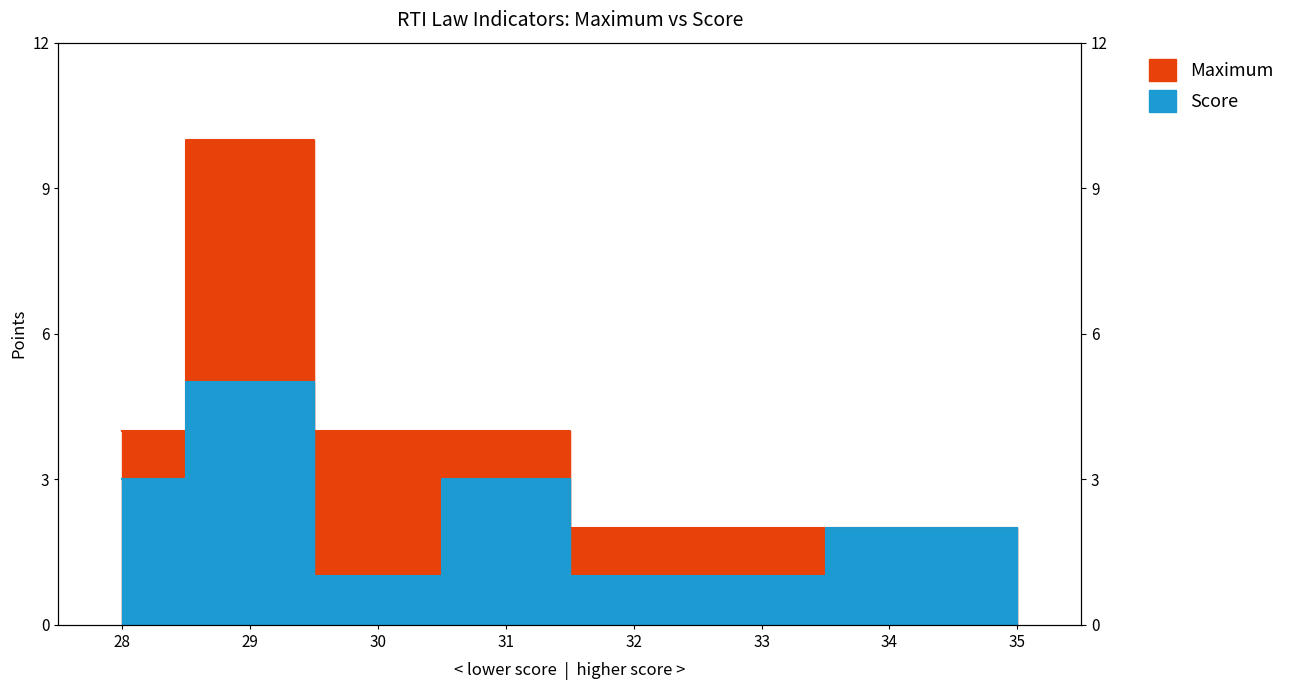

At which label is Maximum closest to 6?

28